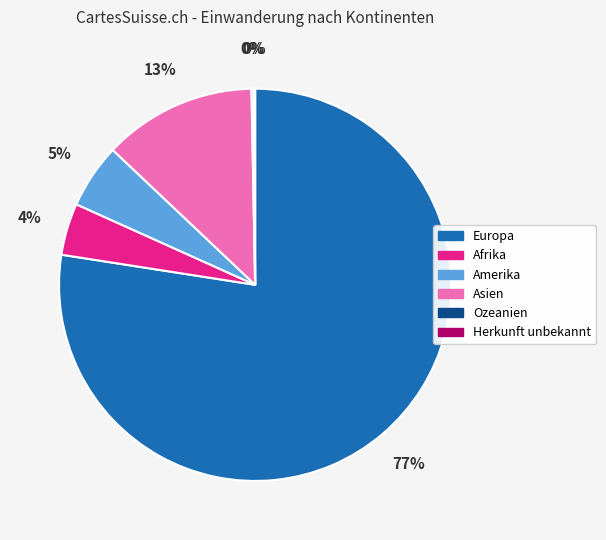

To the nearest percent, what percentage of the pie is Afrika?

4%